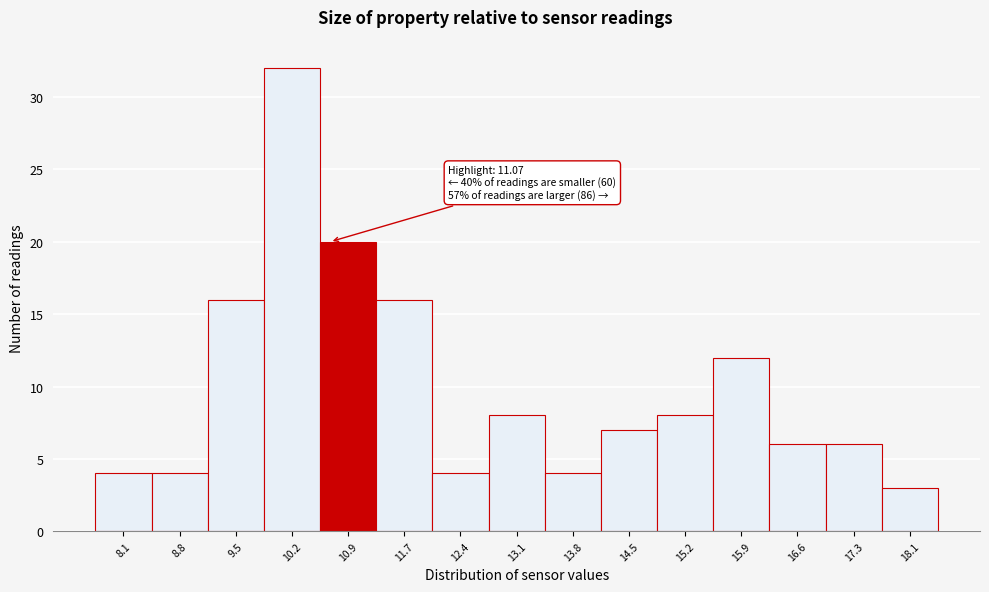

Reading right to left, transcribe all the data shown in this chart.

3	6	6	12	8	7	4	8	4	16	20	32	16	4	4